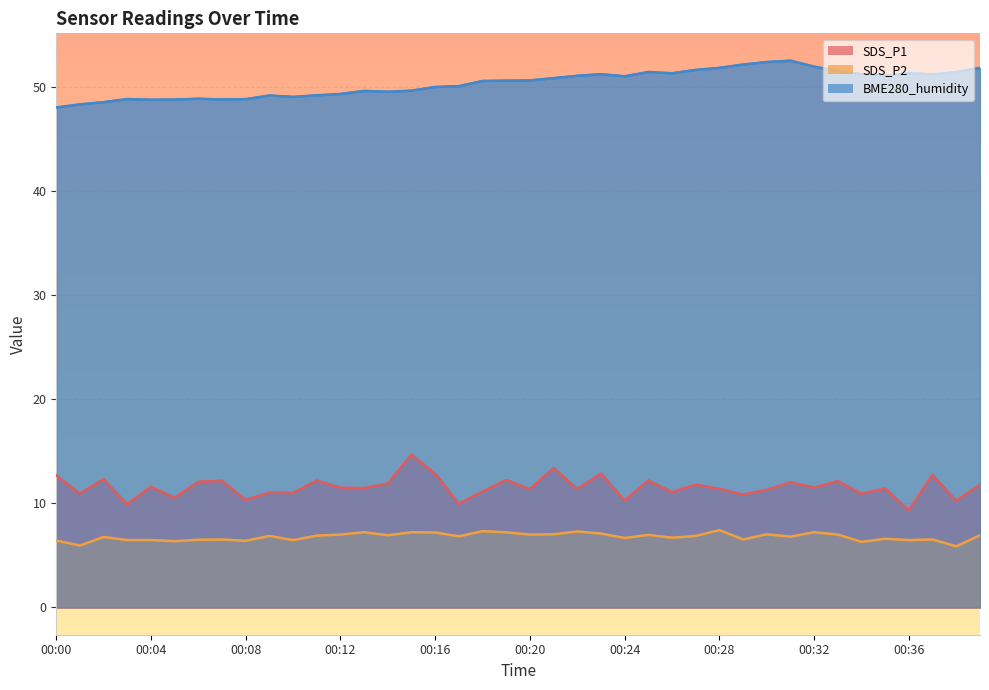

Which category has the lowest value in the SDS_P1 series?

00:36